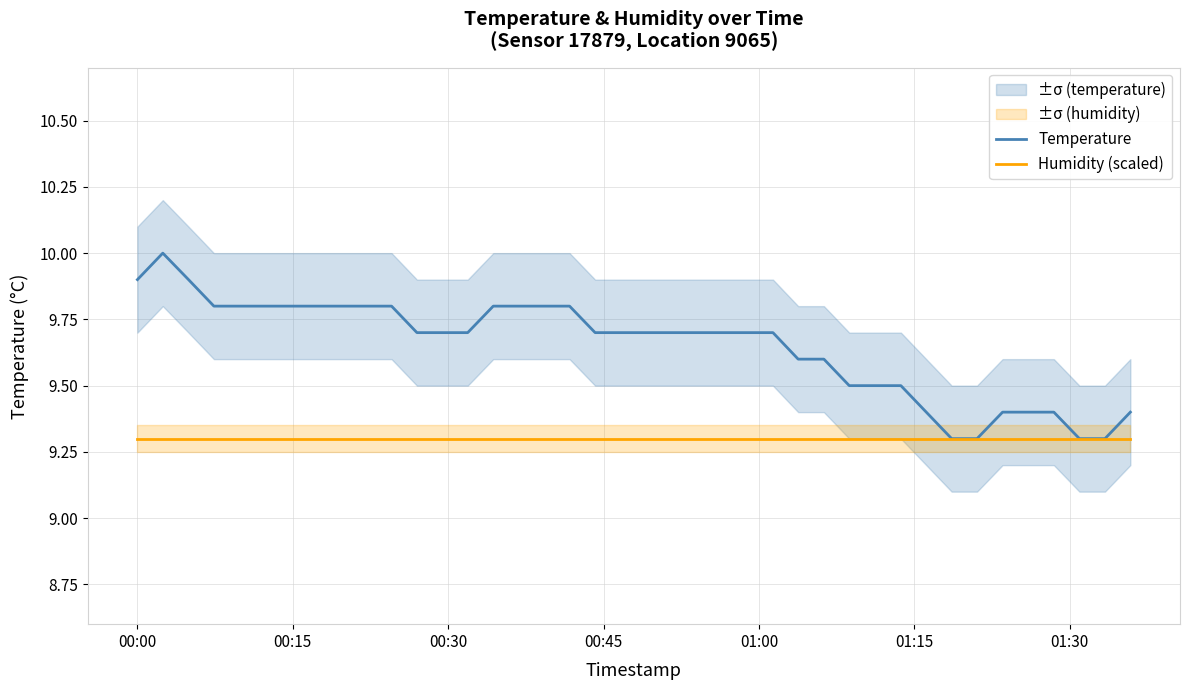

What is the maximum value for Humidity (scaled)?

9.3